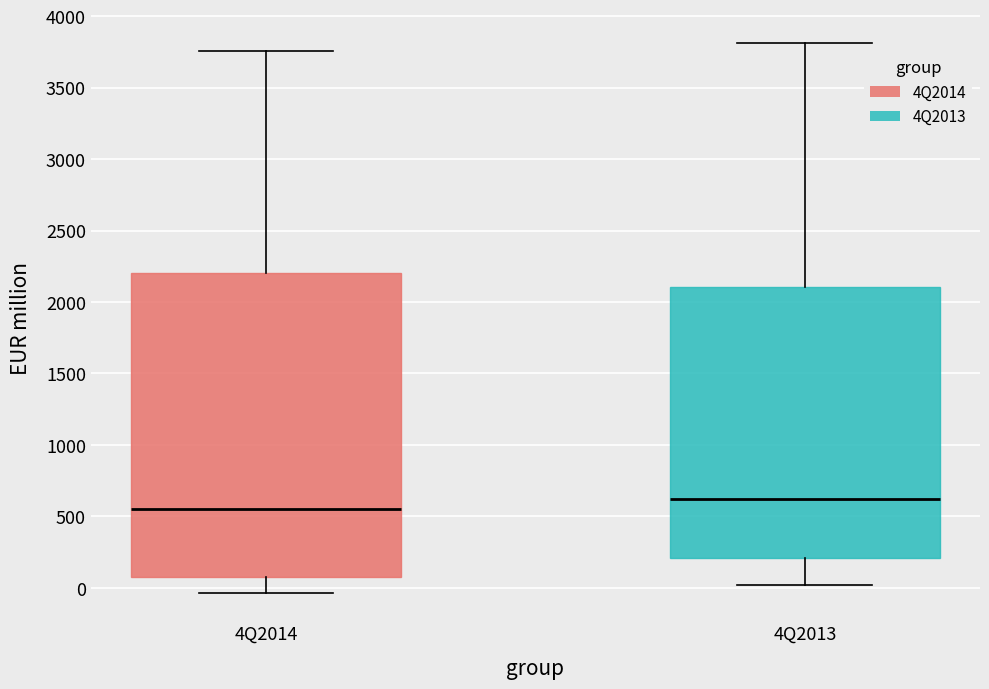

Reading left to right, transcribe this box plot: for each box, give where its median line is, the range the box spans, and where its two whiskers end, as read against the y-axis. The values are not printed on the chart, so give them approximately, as read against the axis.

4Q2014: median 550, box 100 to 2200, whiskers -50 to 3750
4Q2013: median 600, box 200 to 2100, whiskers 0 to 3800